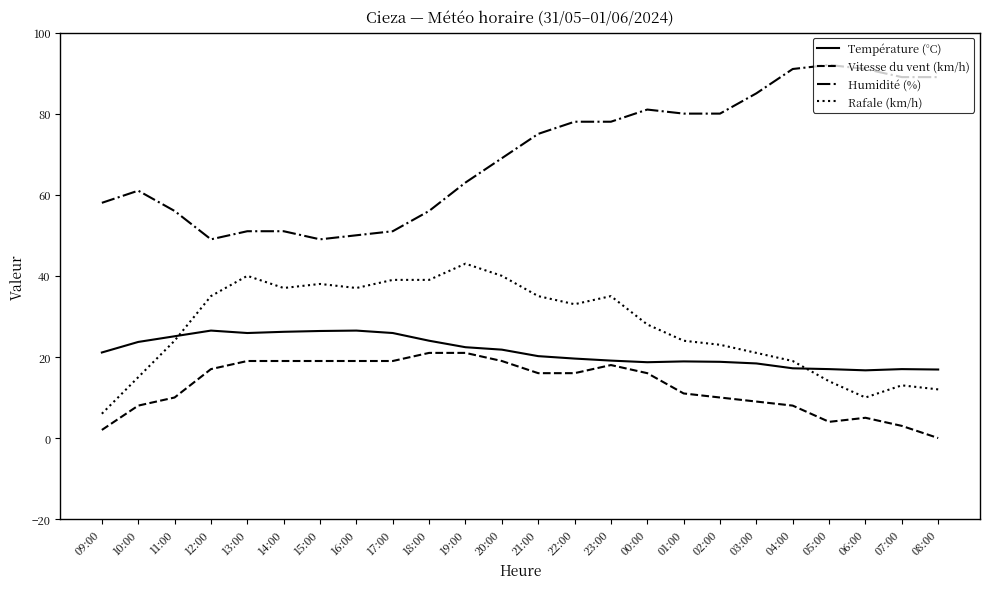

Rank the series by their maximum value, from lowest to highest.

Vitesse du vent (km/h), Température (°C), Rafale (km/h), Humidité (%)